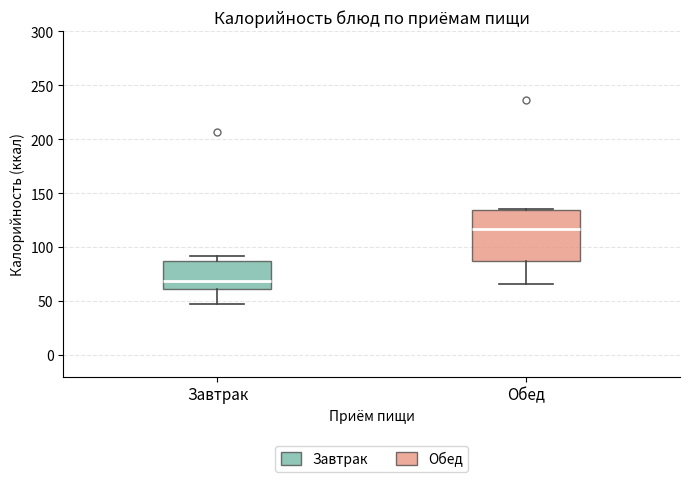

Reading left to right, transcribe this box plot: for each box, give where its median line is, the range the box spans, and where its two whiskers end, as read against the y-axis. The values are not printed on the chart, so give them approximately, as read against the axis.

Завтрак: median 70, box 60 to 85, whiskers 45 to 90
Обед: median 115, box 85 to 135, whiskers 65 to 135